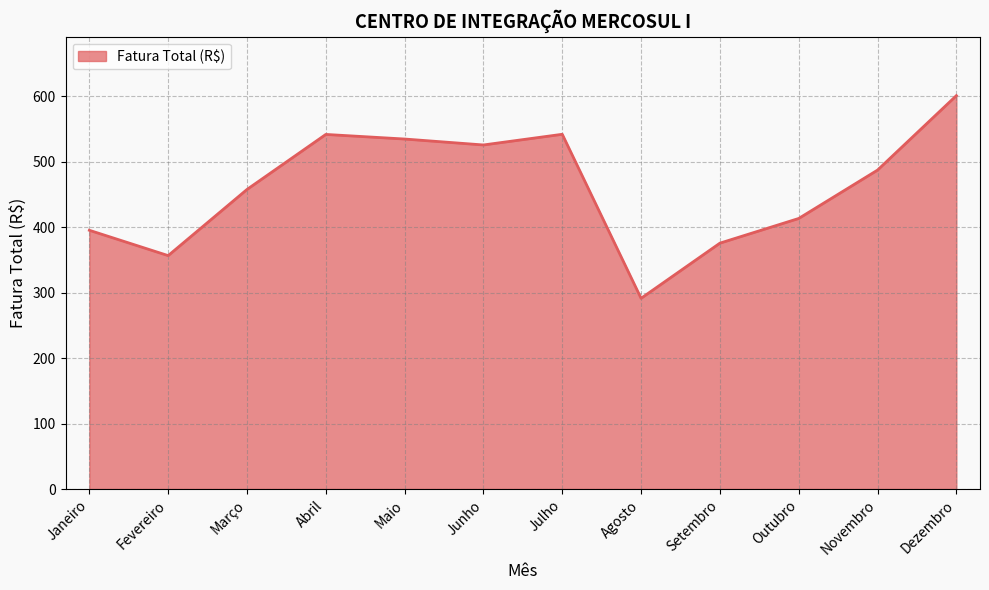

Where is the first local minimum?

Fevereiro